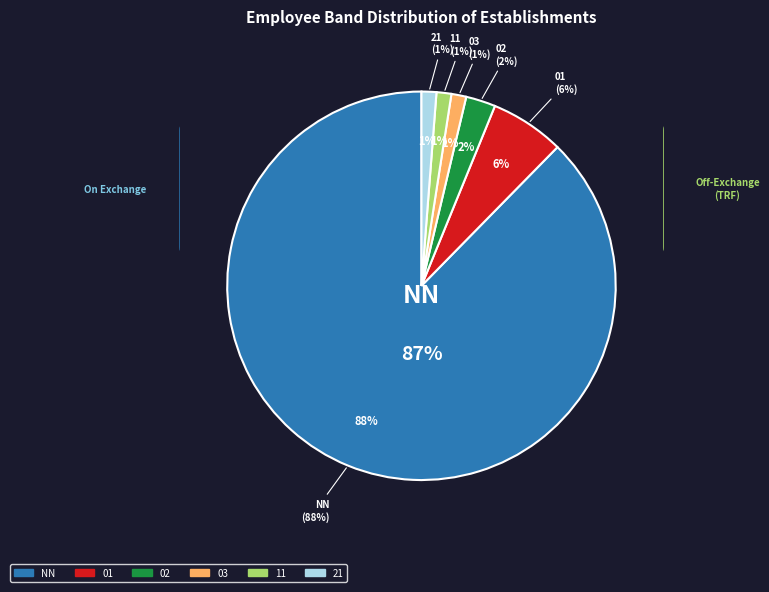

How many segments does this pie chart have?

6